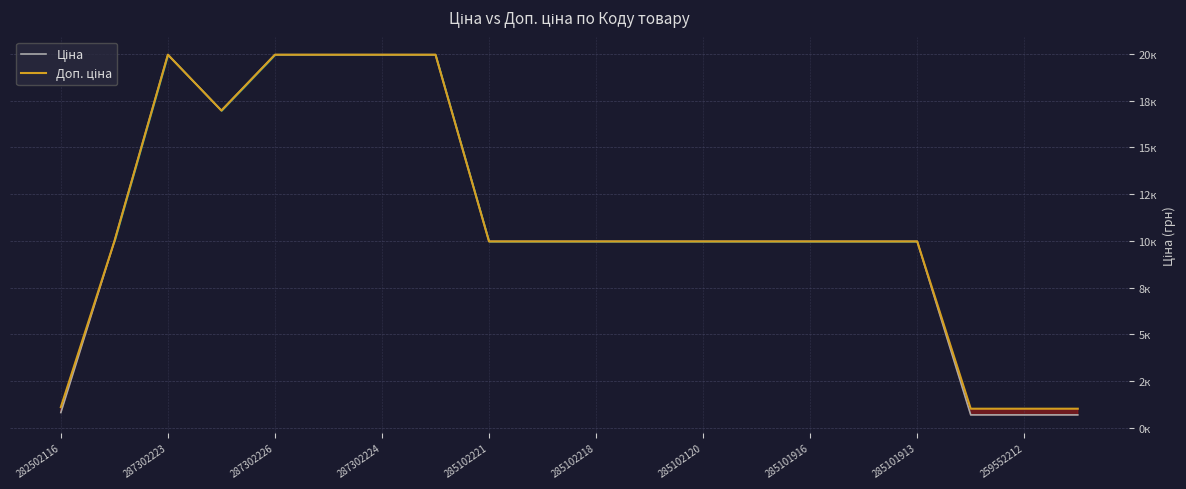

The Ціна series shows 2373.8 at 285101913. True or false?

False